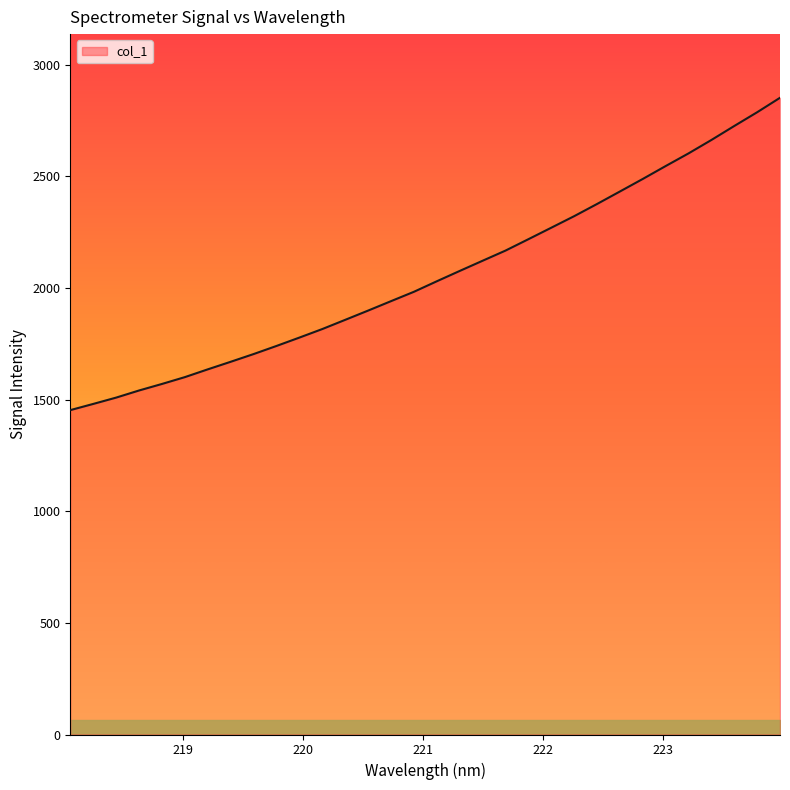

What is the maximum value shown in the chart?

2851.8